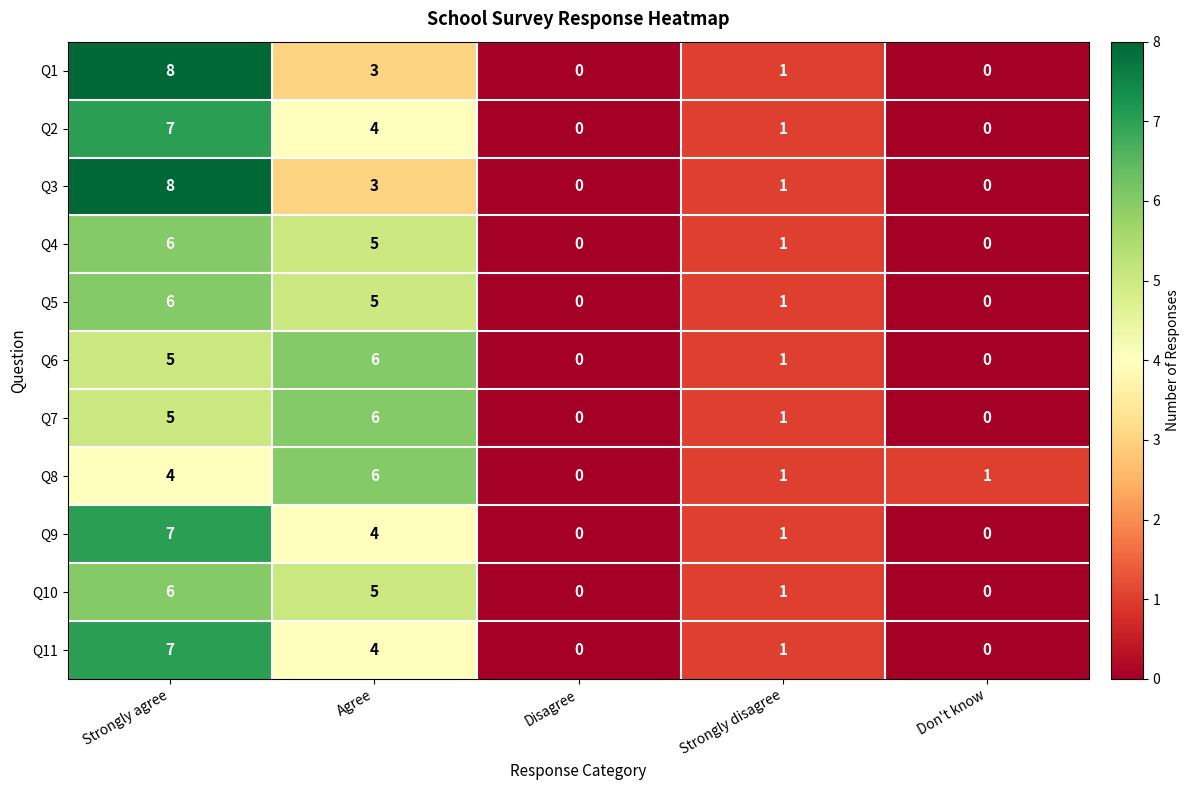

At which label does Q9 first exceed 1?

Strongly agree